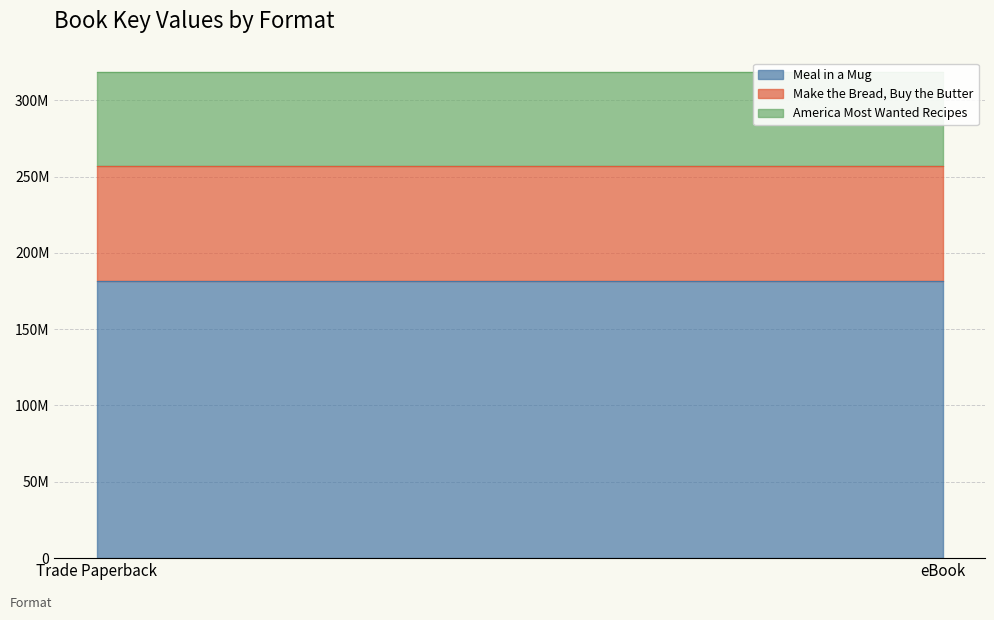

What is the label of the 2nd point from the left?

eBook